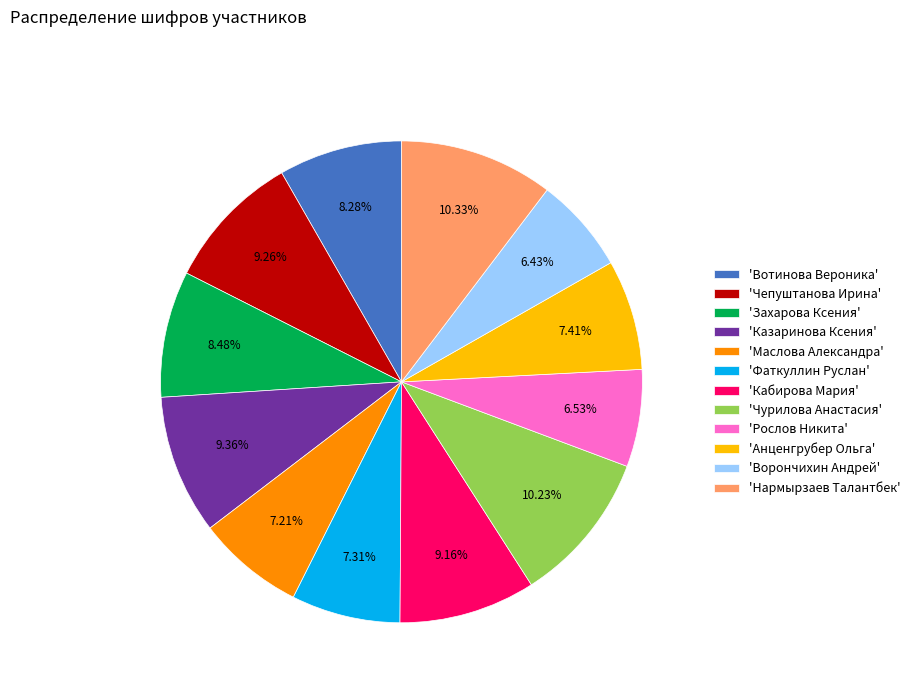

Approximately how many times larger is the value at 'Вотинова Вероника' compared to 'Фаткуллин Руслан'?

1.1